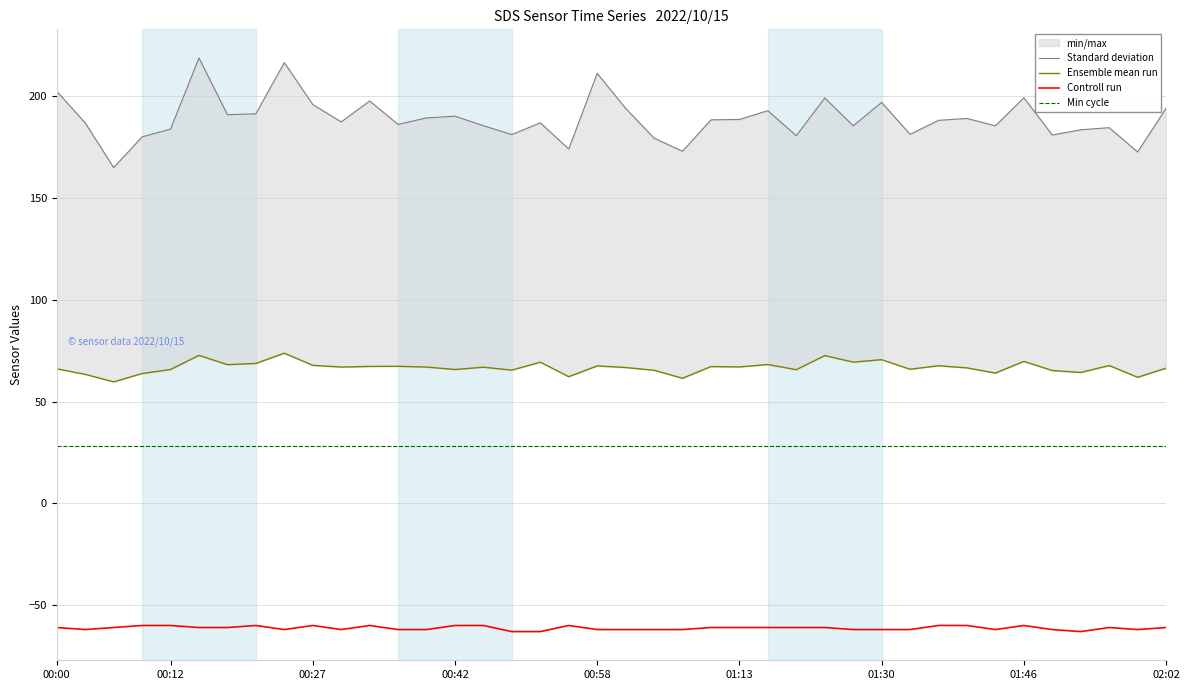

Rank the series by their average value, from lowest to highest.

Controll run, Min cycle, Ensemble mean run, Standard deviation